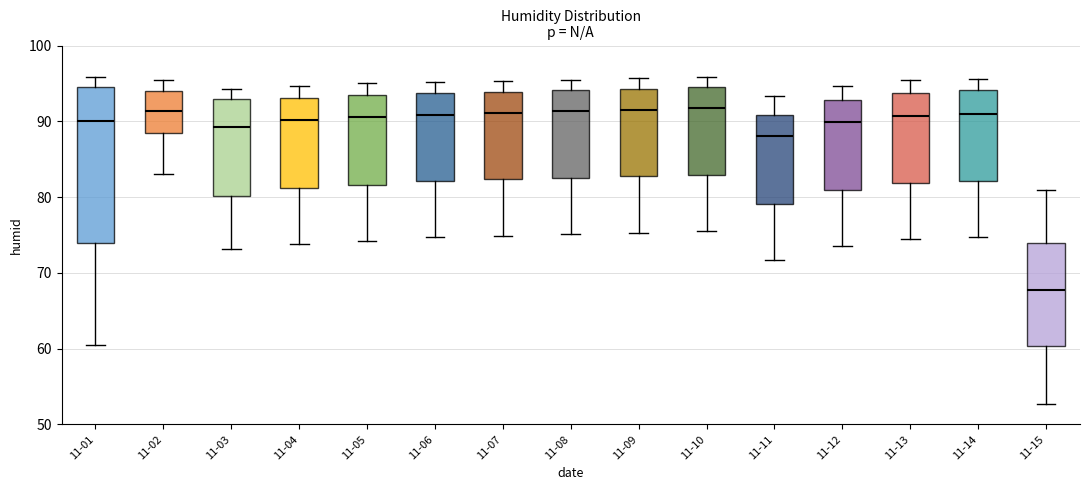

Reading left to right, read every box against the y-axis: the position of its median line, the range the box covers, and the ends of its whiskers. The values are not printed on the chart, so give them approximately, as read against the axis.

11-01: median 90, box 74 to 95, whiskers 61 to 96
11-02: median 91, box 88 to 94, whiskers 83 to 95
11-03: median 89, box 80 to 93, whiskers 73 to 94
11-04: median 90, box 81 to 93, whiskers 74 to 95
11-05: median 91, box 82 to 93, whiskers 74 to 95
11-06: median 91, box 82 to 94, whiskers 75 to 95
11-07: median 91, box 82 to 94, whiskers 75 to 95
11-08: median 91, box 83 to 94, whiskers 75 to 96
11-09: median 92, box 83 to 94, whiskers 75 to 96
11-10: median 92, box 83 to 95, whiskers 76 to 96
11-11: median 88, box 79 to 91, whiskers 72 to 93
11-12: median 90, box 81 to 93, whiskers 74 to 95
11-13: median 91, box 82 to 94, whiskers 75 to 95
11-14: median 91, box 82 to 94, whiskers 75 to 96
11-15: median 68, box 60 to 74, whiskers 53 to 81